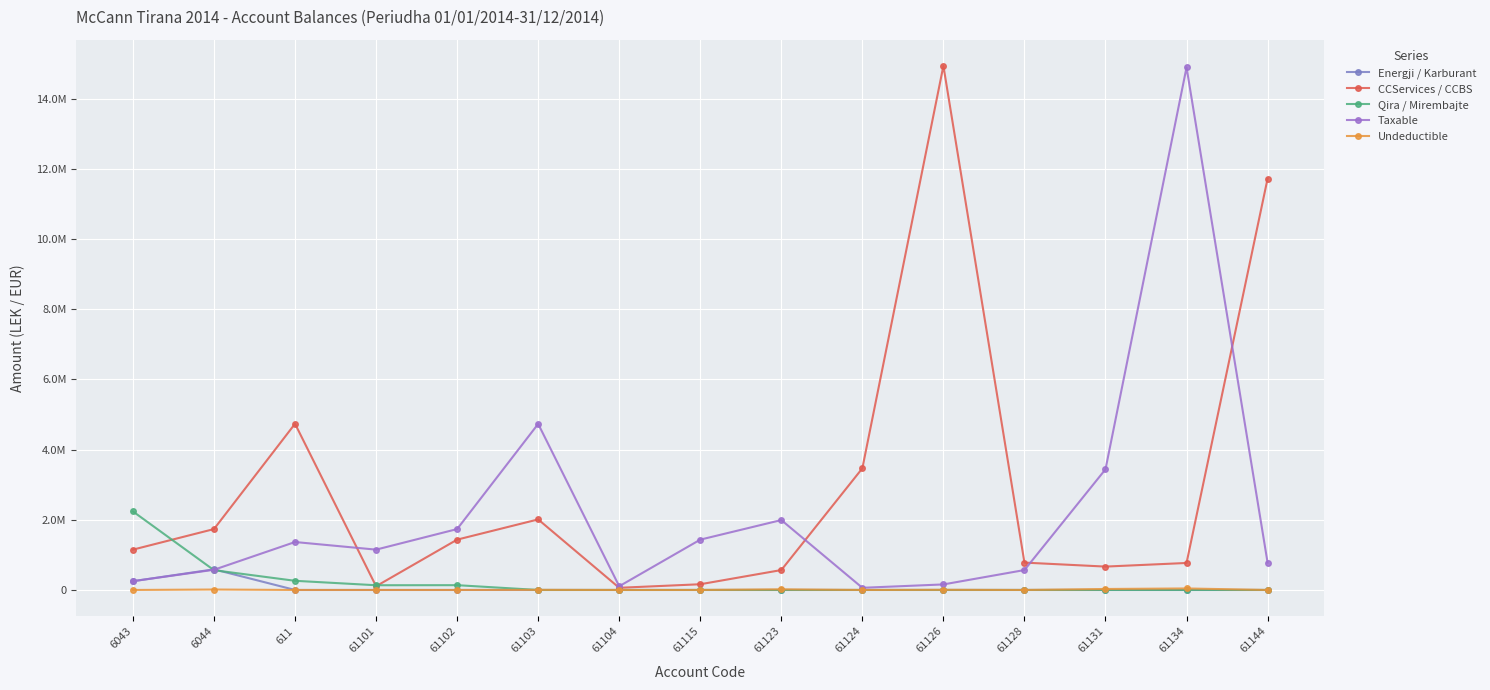

Is this an area chart (filled region under the line)?

No